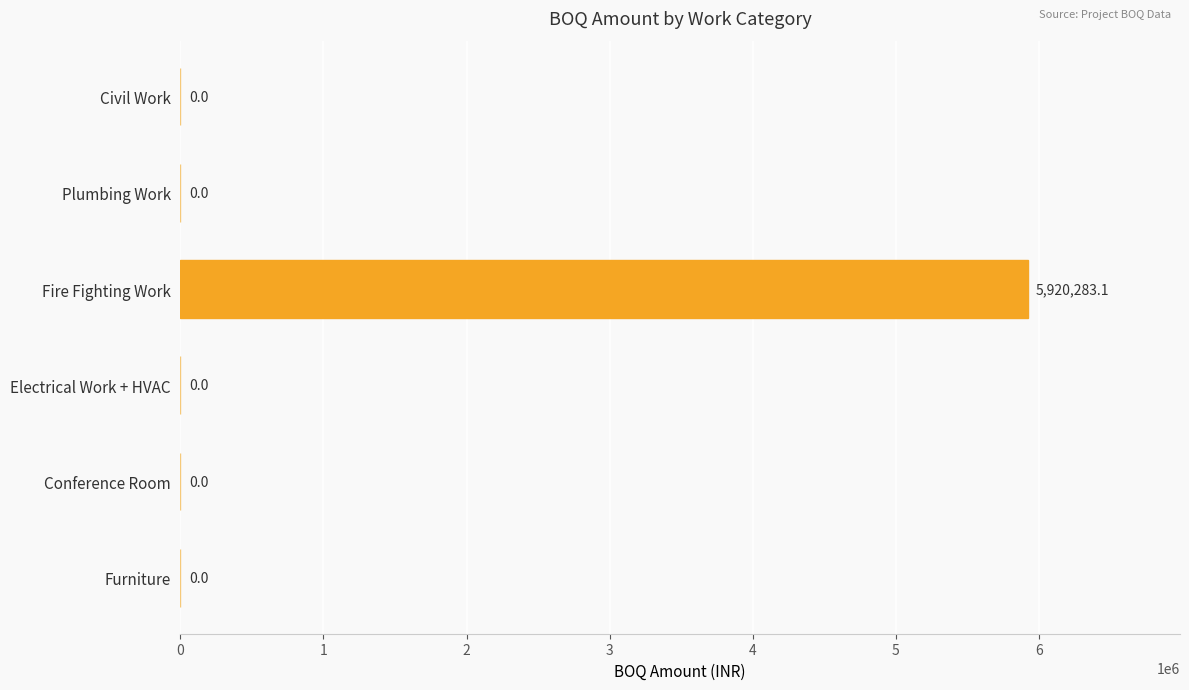

The value at Conference Room is 0.0. True or false?

True